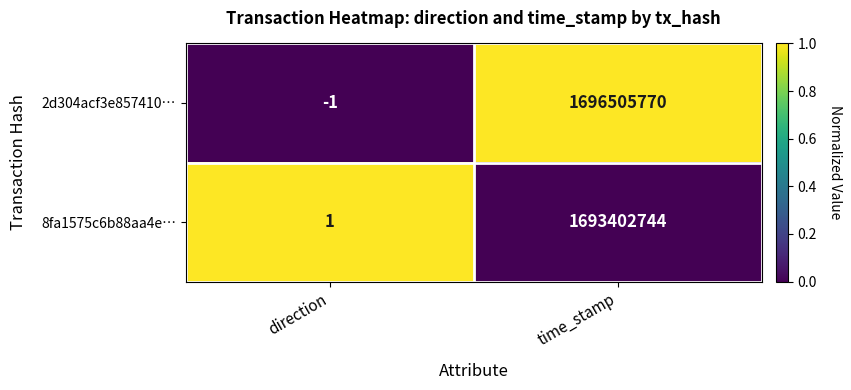

Which category has the highest value in the 2d304acf3e857410… series?

time_stamp